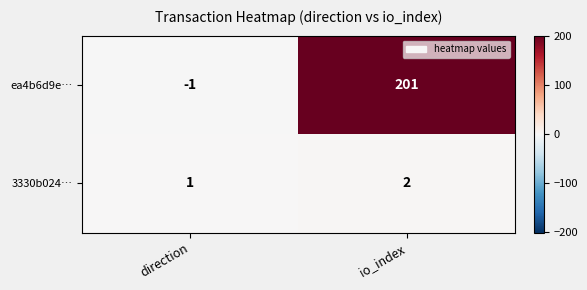

Which series has the largest range (max minus min)?

ea4b6d9e…